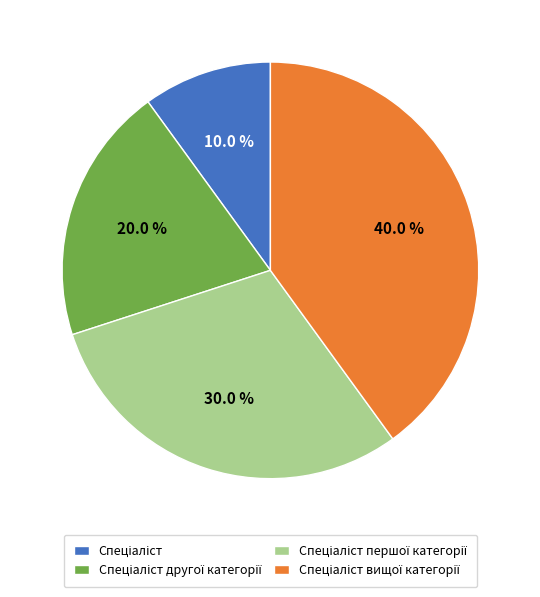

Does any single category account for the majority?

No